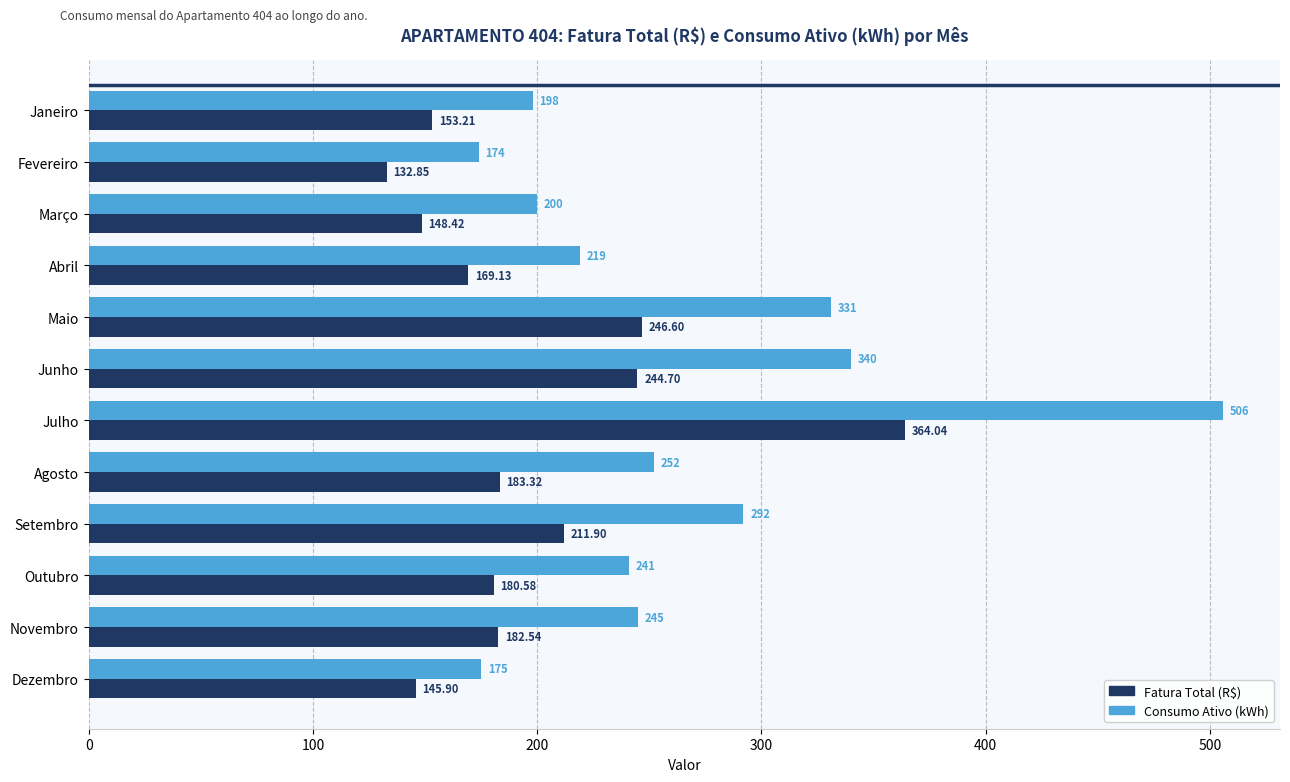

Which series has the largest total across all categories?

Consumo Ativo (kWh)